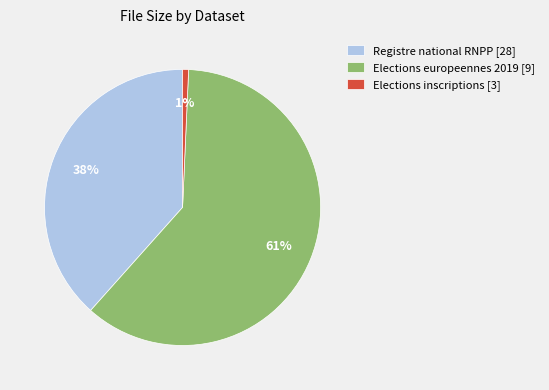

Do Elections inscriptions [3] and Elections europeennes 2019 [9] together represent more than half of the pie?

Yes